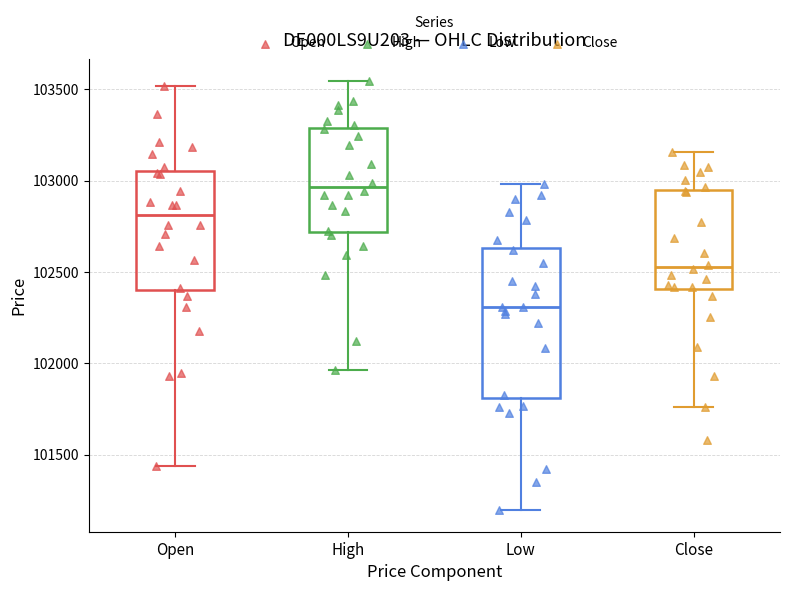

Comparing the boxes themselves (not the whiskers), which one is the tallest?

Low